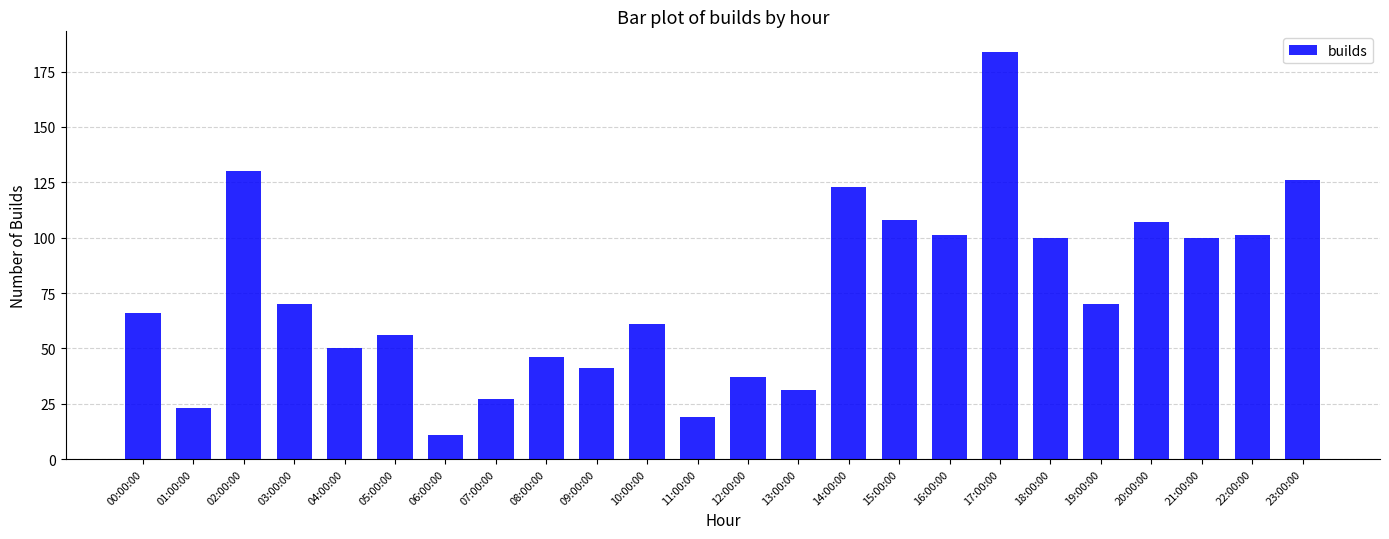

True or false: the data shows 95 at 00:00:00.

False